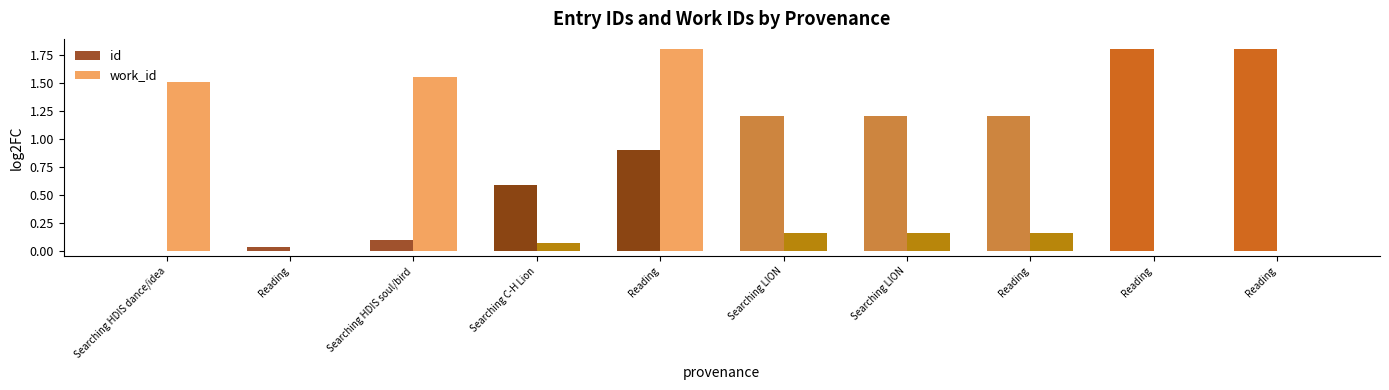

Are the bars grouped side by side (vs. stacked)?

Yes